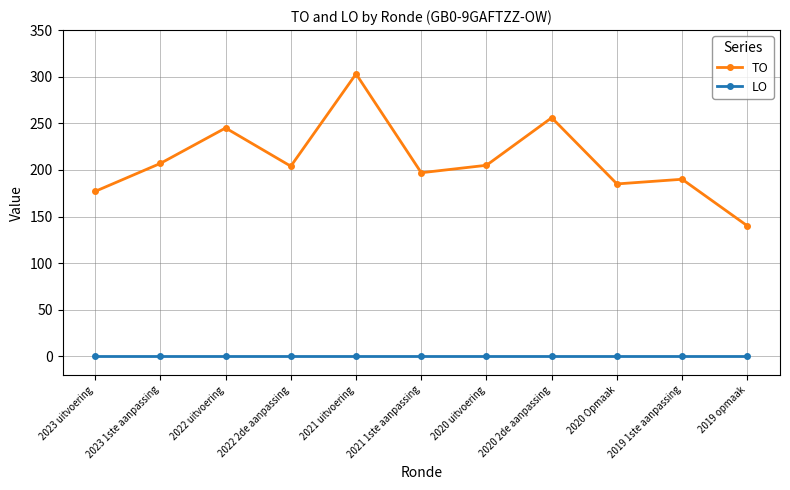

Is the value of TO at 2019 opmaak greater than the value of LO at 2020 2de aanpassing?

Yes